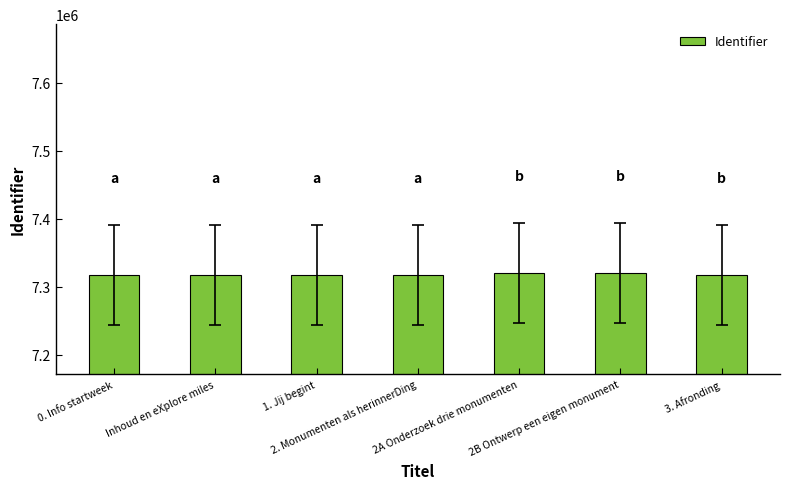

What is the average value?

7318306